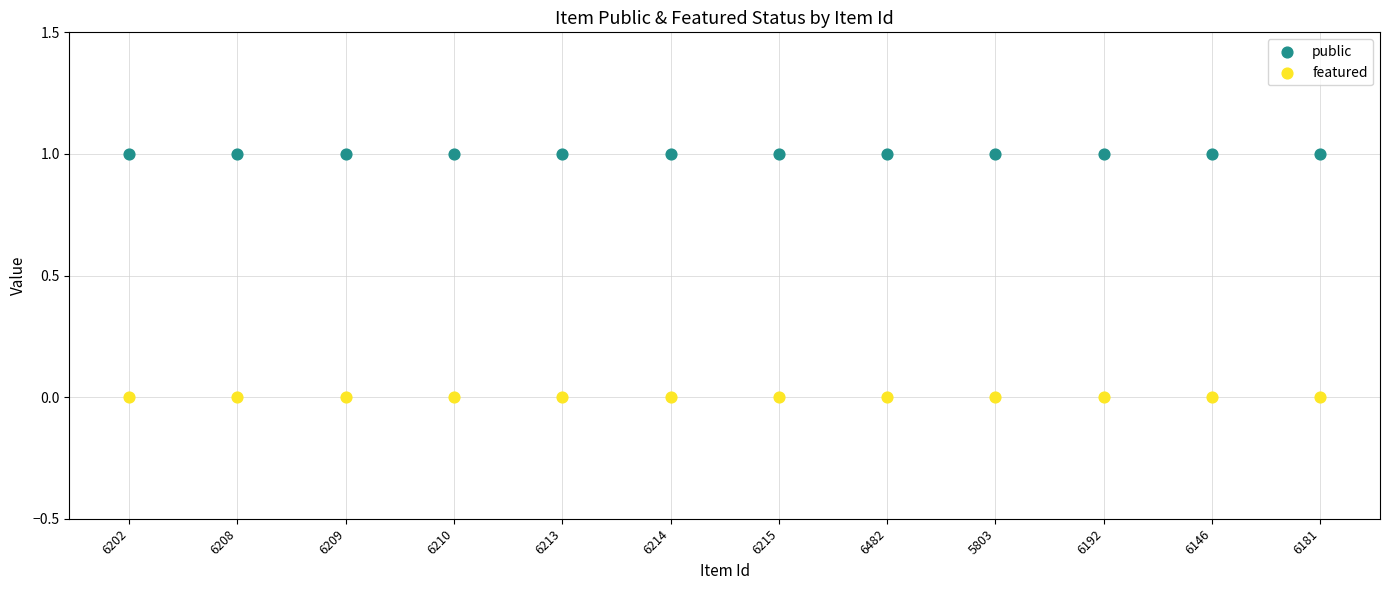

Which series reaches the minimum Y coordinate?

featured